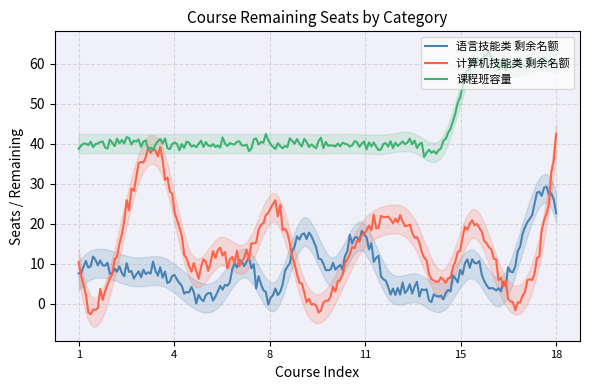

Reading left to right, extract all data points from this chart.

语言技能类: 1=7	2=10	3=8	4=8	5=3	6=3	7=10	8=2	9=18	10=8	11=17	12=5	13=4	14=2	15=10	16=3	17=21	18=24
计算机技能类: 1=10	2=3	3=31	4=35	5=9	6=13	7=12	8=24	9=3	10=2	11=16	12=21	13=17	14=5	15=20	16=6	17=4	18=41
课程班容量: 1=40	2=40	3=40	4=40	5=40	6=40	7=40	8=40	9=40	10=40	11=40	12=40	13=40	14=40	15=60	16=60	17=60	18=60